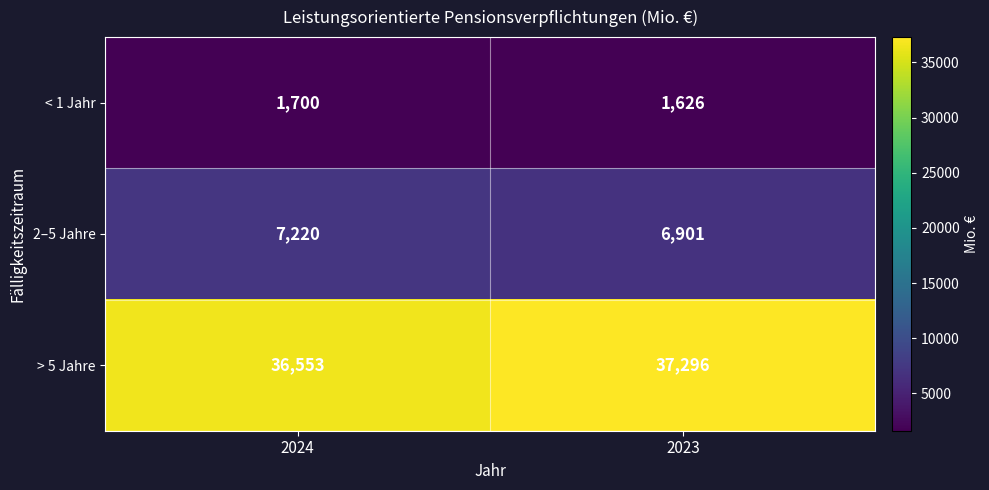

List the series in order of their peak value, lowest first.

< 1 Jahr, 2–5 Jahre, > 5 Jahre